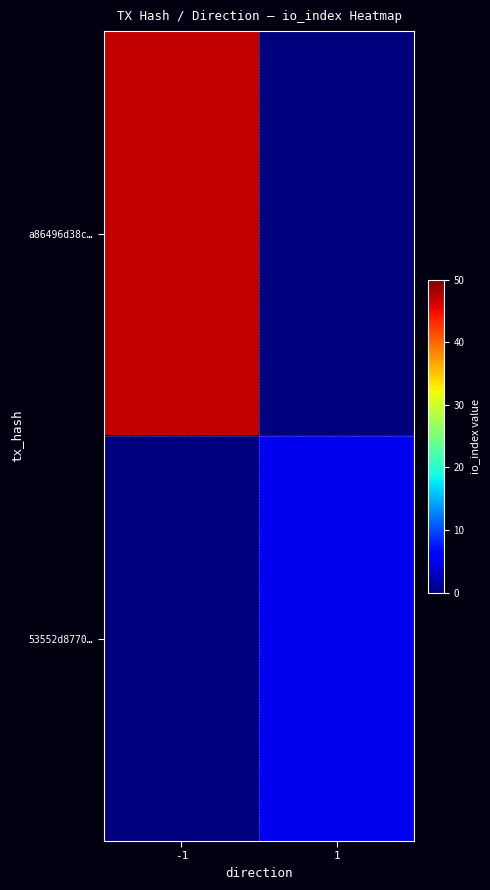

Reading left to right, extract all data points from this chart.

a86496d38c…: -1=47	1=0
53552d8770…: -1=0	1=5